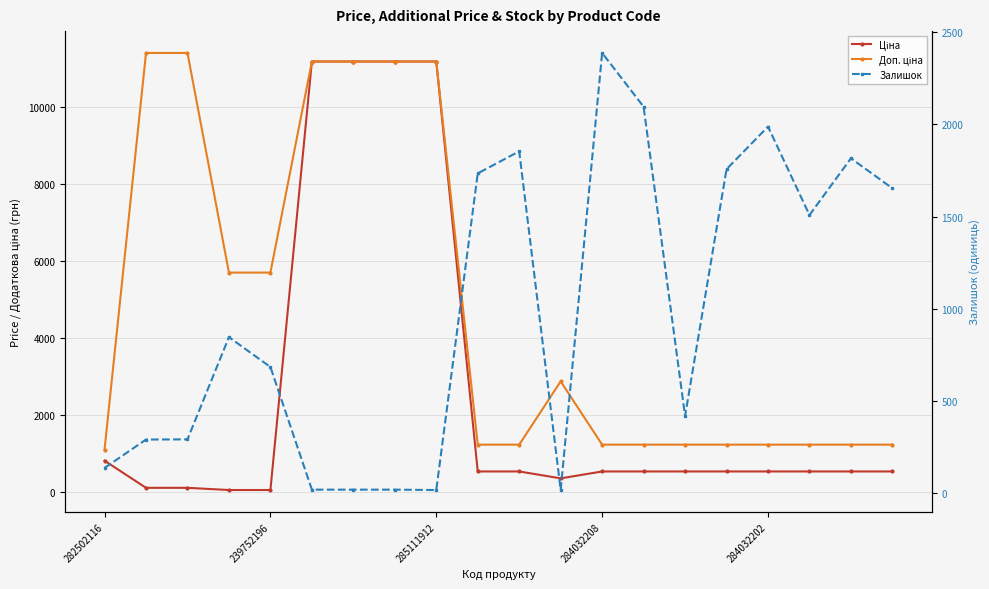

What is the smallest value displayed?

15.0